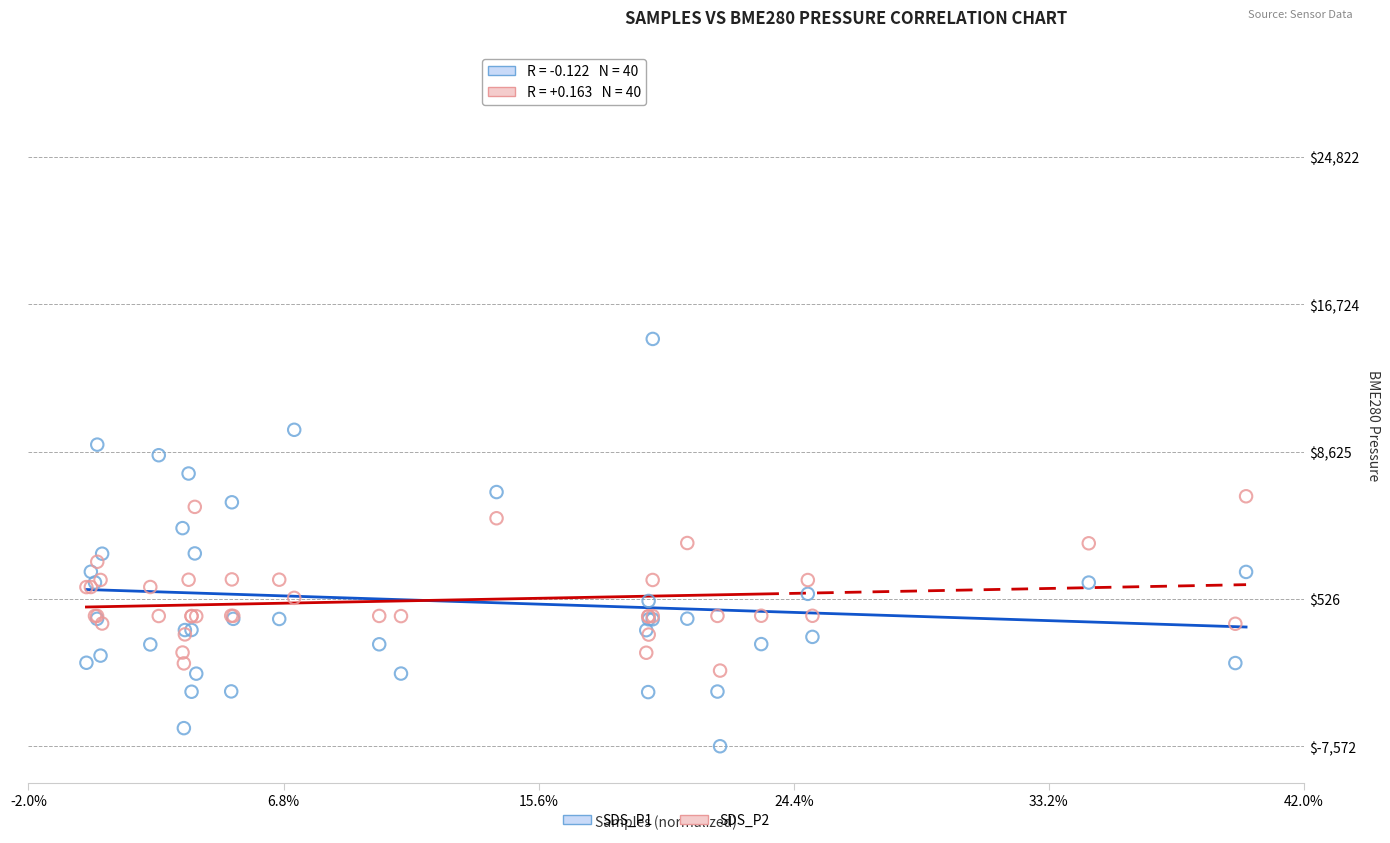

What are all the series names shown in the legend?

SDS_P1, SDS_P2